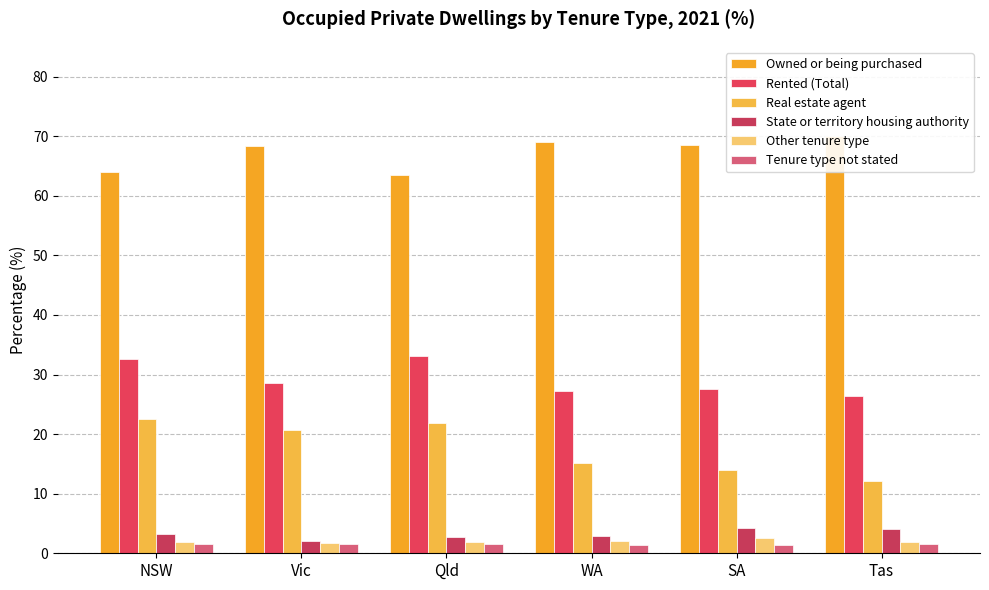

What is the sum of the Tenure type not stated values at WA and NSW?

2.9